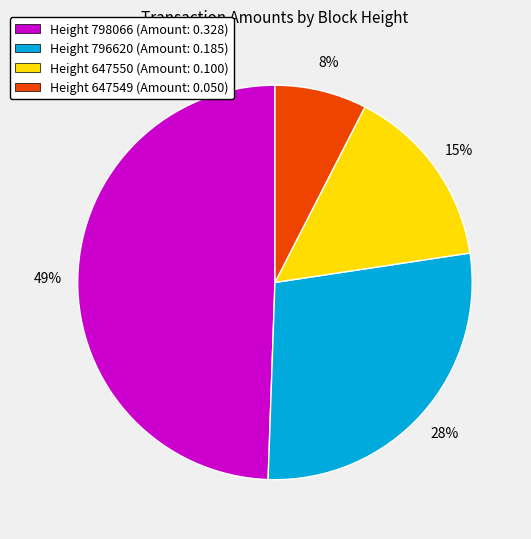

What is the smallest slice in the pie chart?

Height 647549